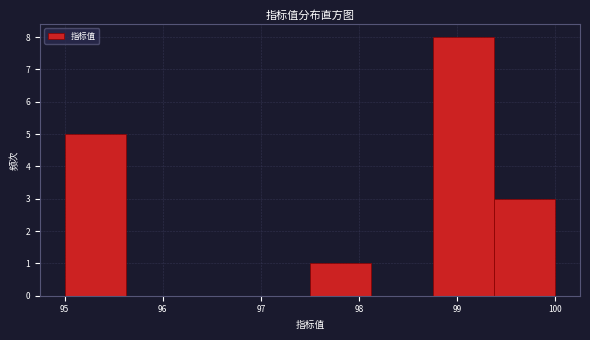

Reading left to right, transcribe this chart: for each bar, give the range it covers on the x-axis and its height. Neither the bar edges nor the heights are printed on the chart, so give them approximately, as read against the axes.

95.0 to 95.6: 5
95.6 to 96.3: 0
96.3 to 96.9: 0
96.9 to 97.5: 0
97.5 to 98.1: 1
98.1 to 98.8: 0
98.8 to 99.4: 8
99.4 to 100.0: 3